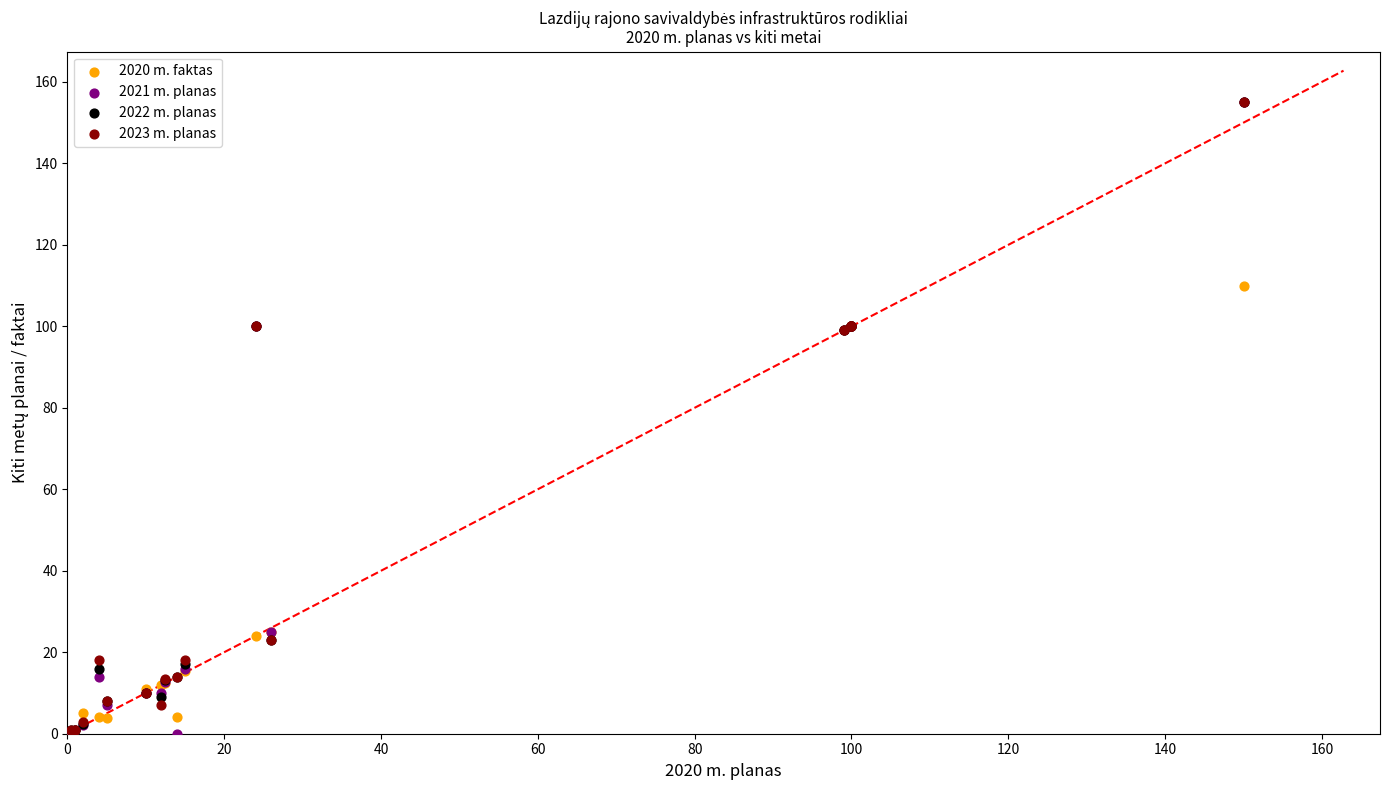

Which series has the largest Y range (max minus min)?

2021 m. planas